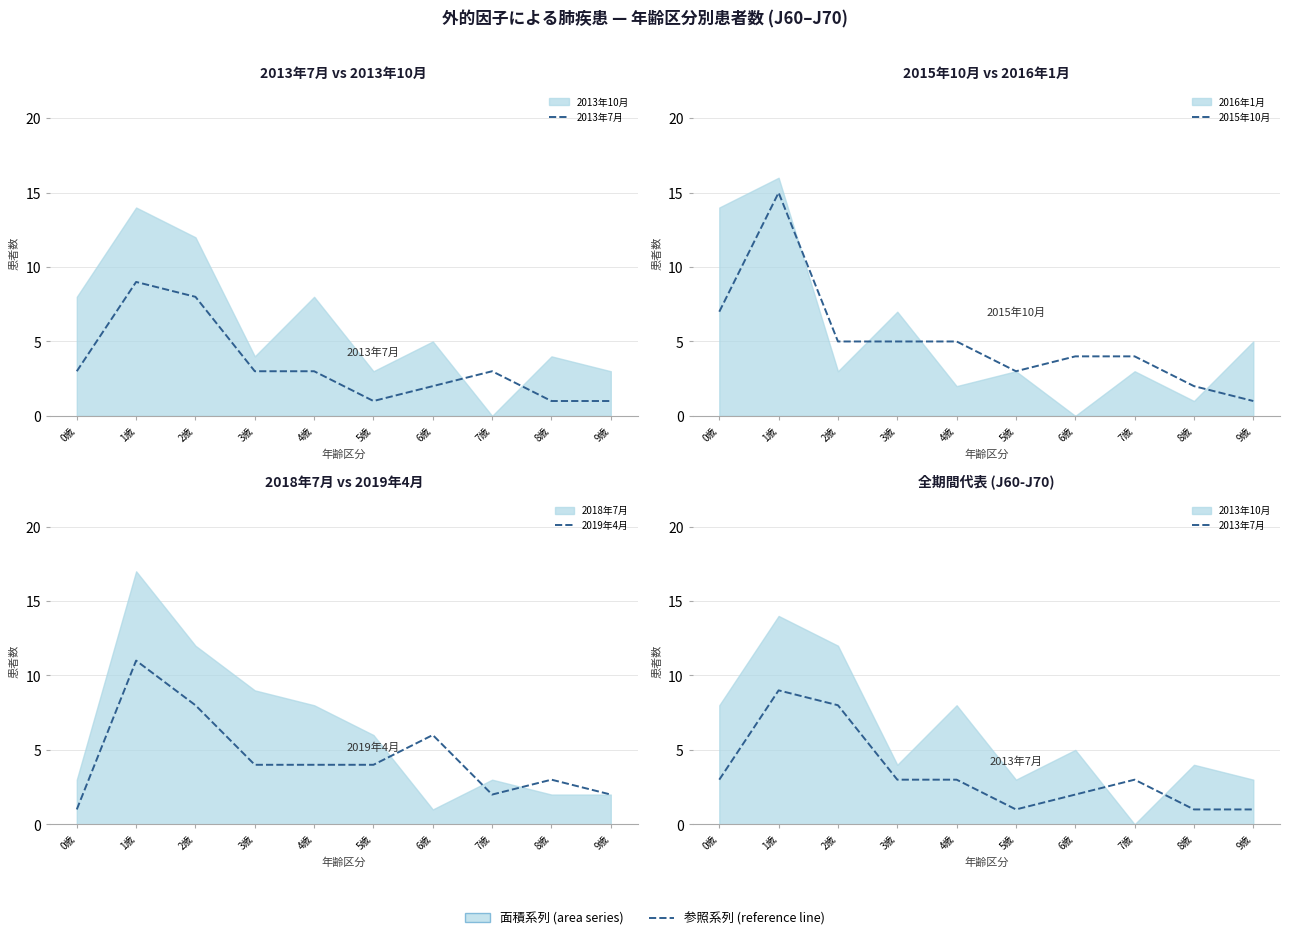

How many data points in 2015年10月 are above 5?

2